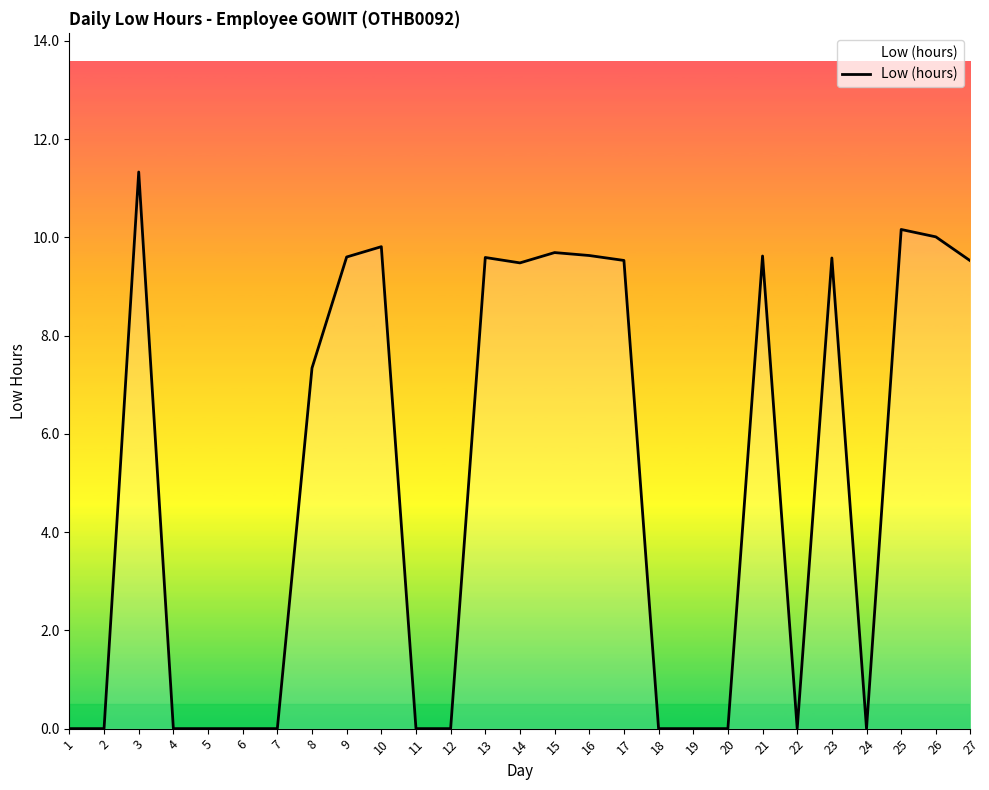

How many series are shown in this chart?

1